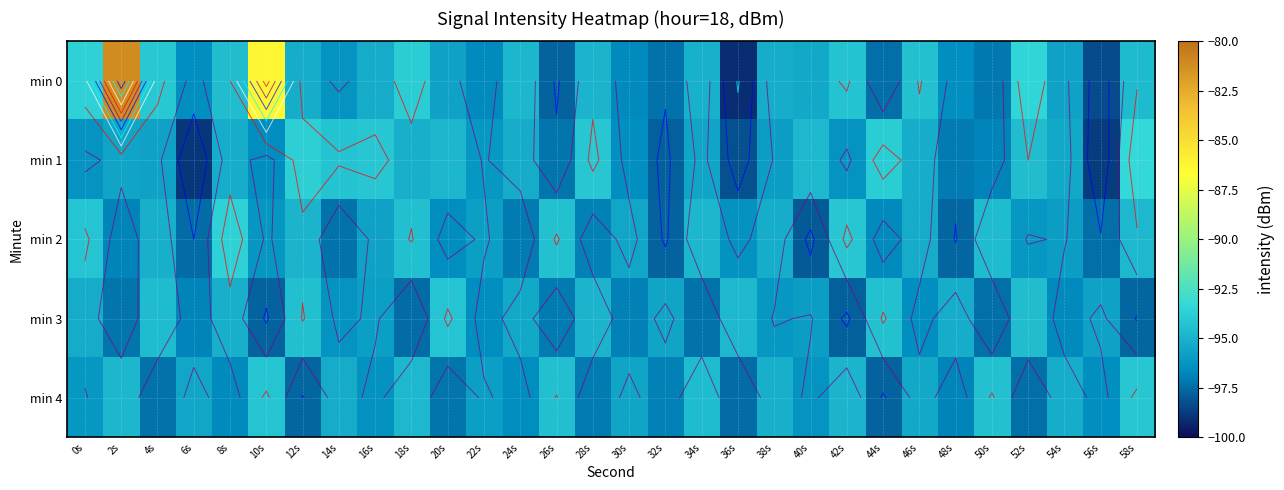

The value of min 0 at 10s is -113.9. True or false?

False